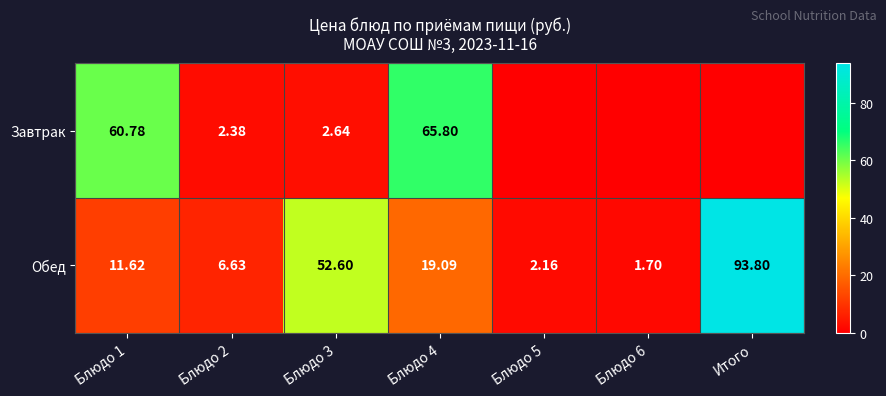

At which category is the sum across all series the highest?

Итого